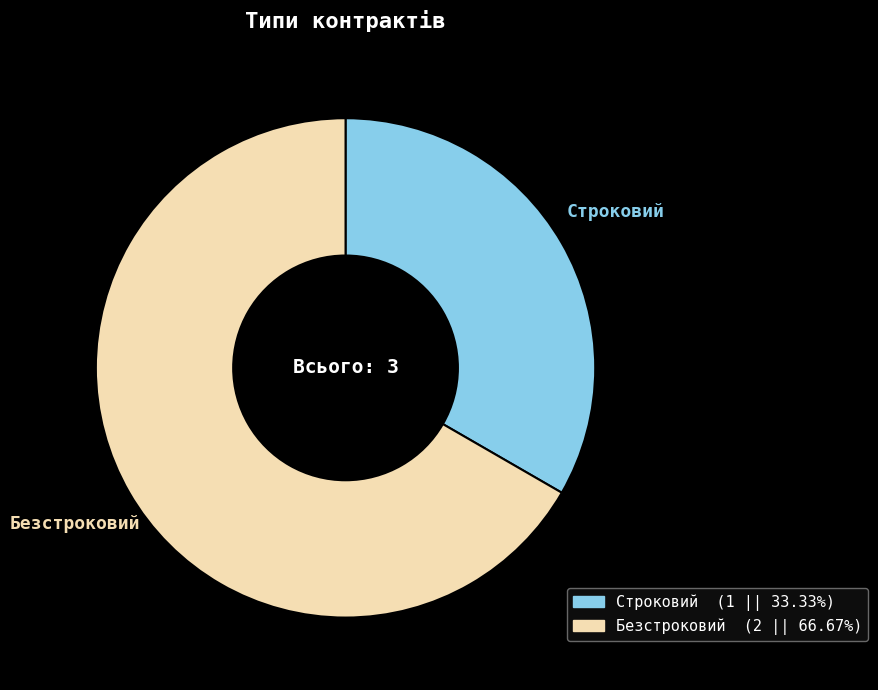

Which category has the smallest portion of the pie?

Строковий